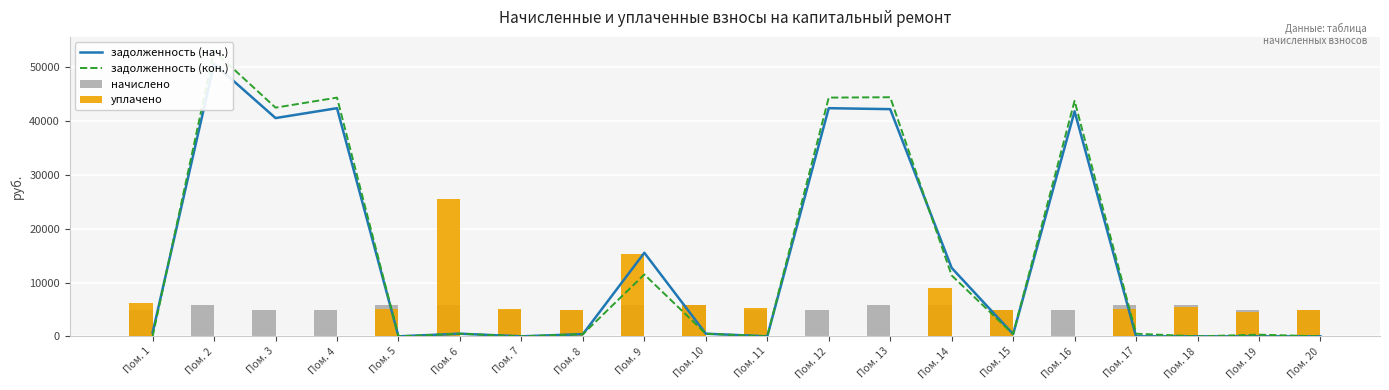

At Пом. 20, list the series in order from smallest to largest.

задолженность (нач.), задолженность (кон.), начислено, уплачено